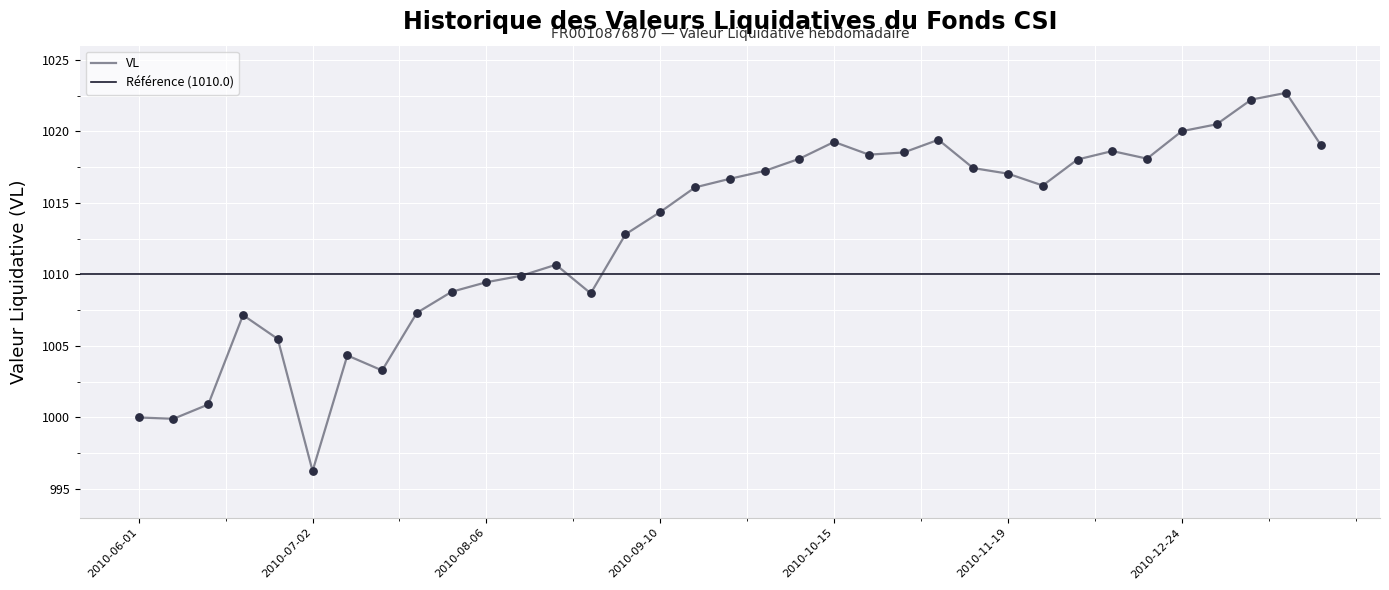

What is the change in value from 2010-07-30 to 2010-12-24?

+11.2